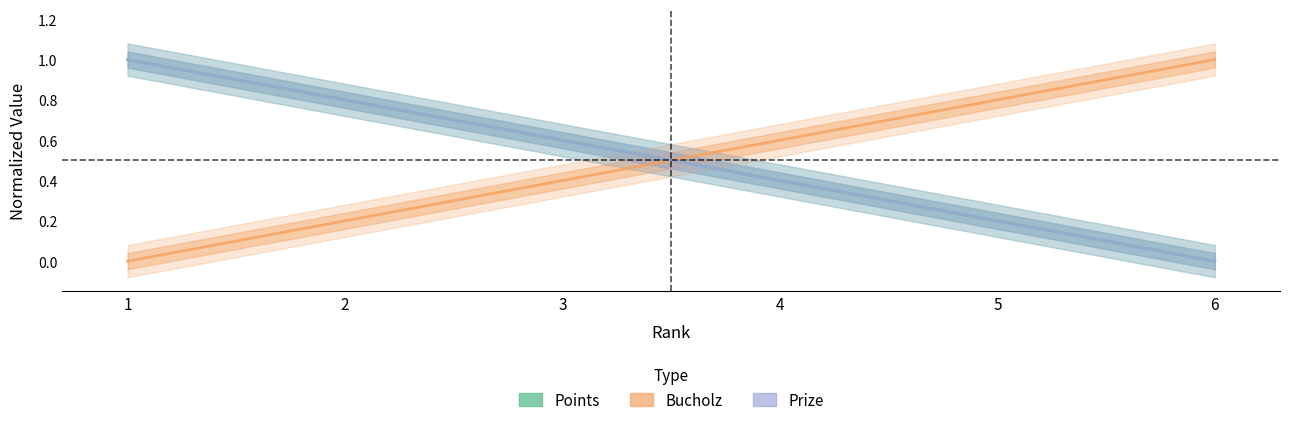

What is the average value of the Bucholz series?

0.5